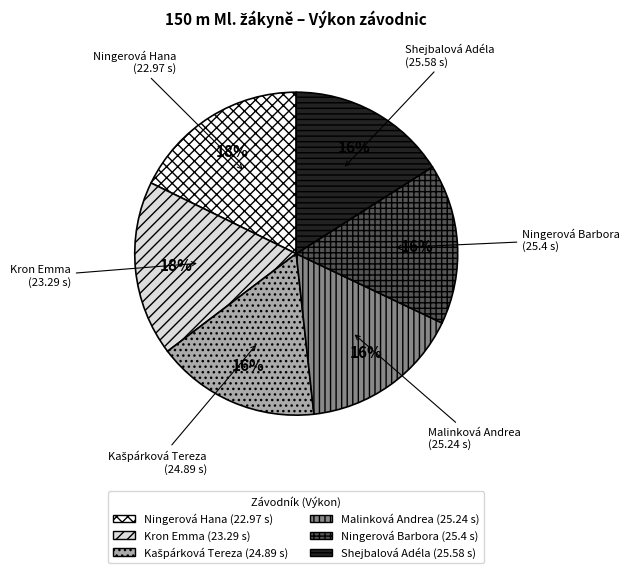

Is Kron Emma the majority of the pie?

No